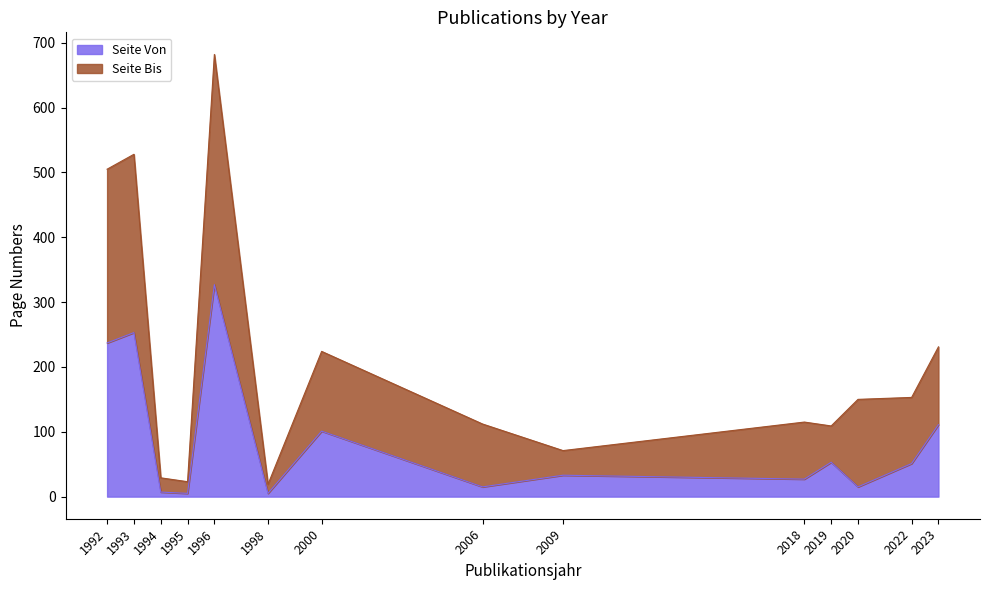

The Seite Von series shows 29 at 2000. True or false?

False